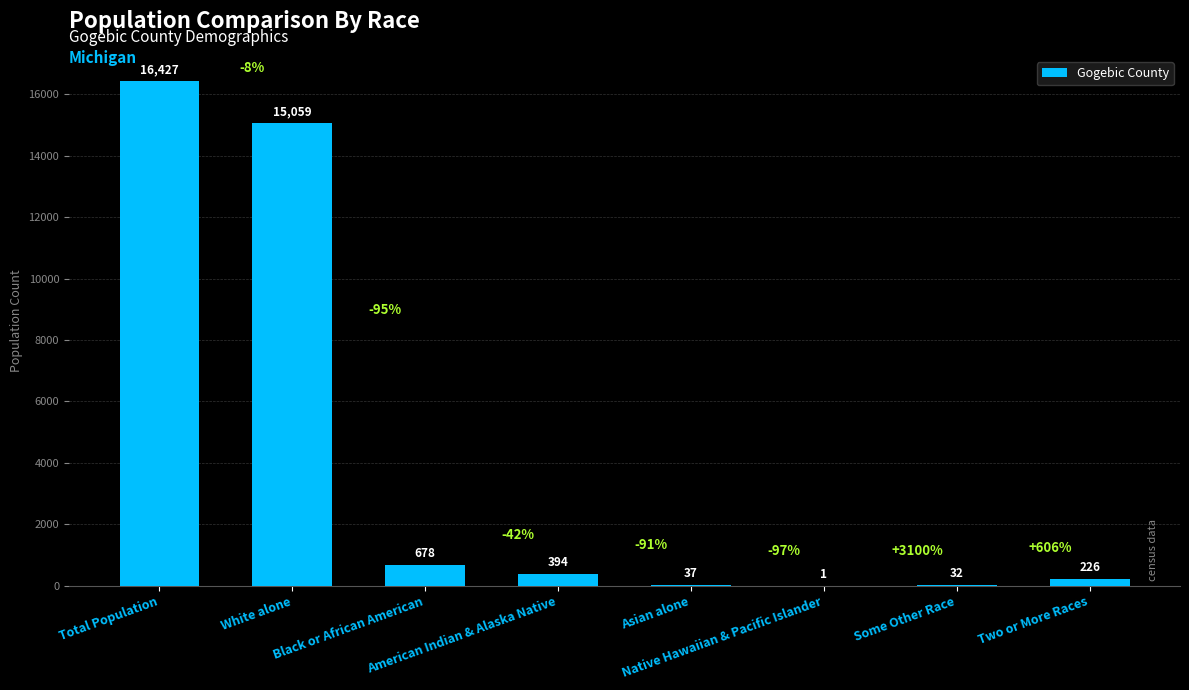

Where is the data nearest to the value 8214?

White alone